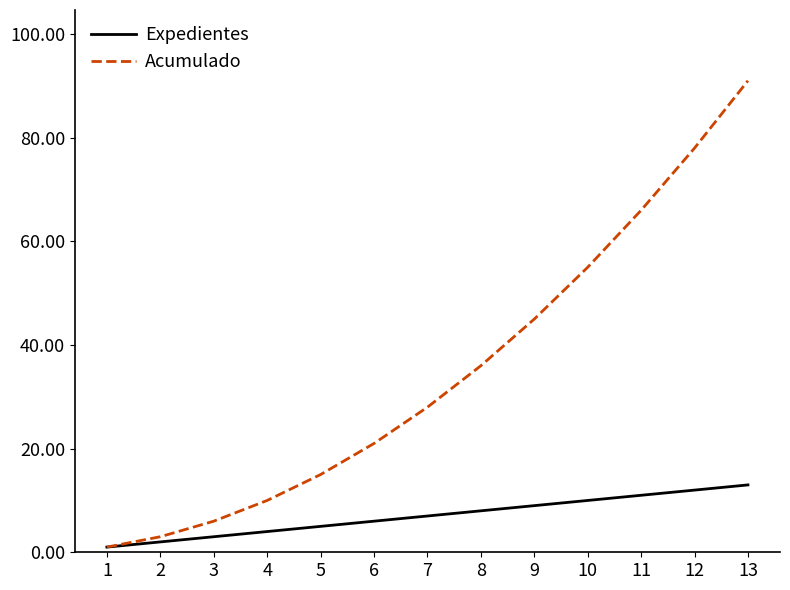

True or false: Expedientes has more than 2 points higher than both neighbors.

False